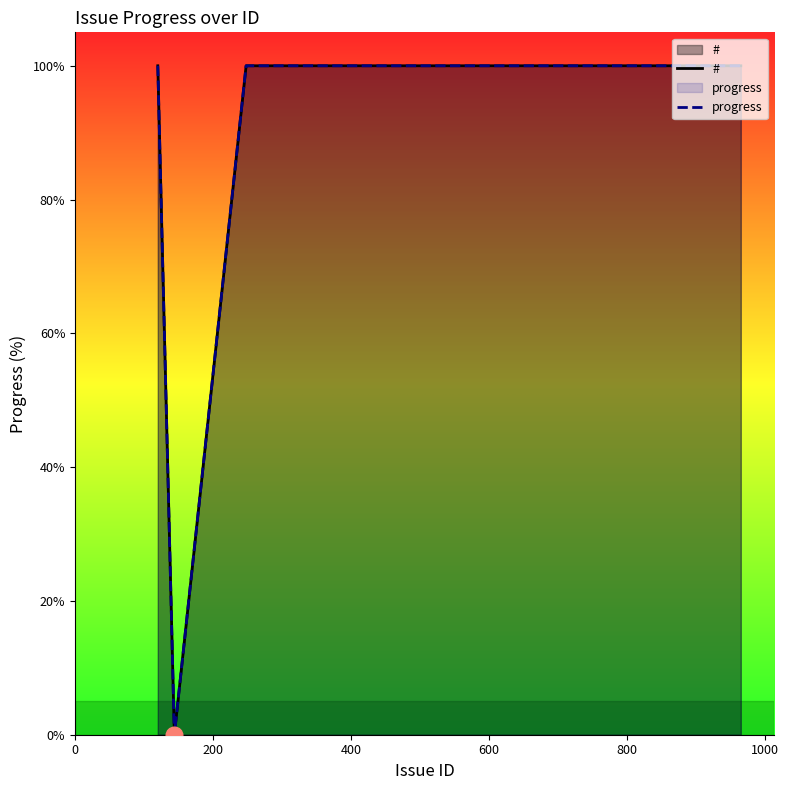

At how many categories does at least one series exceed 28?

14